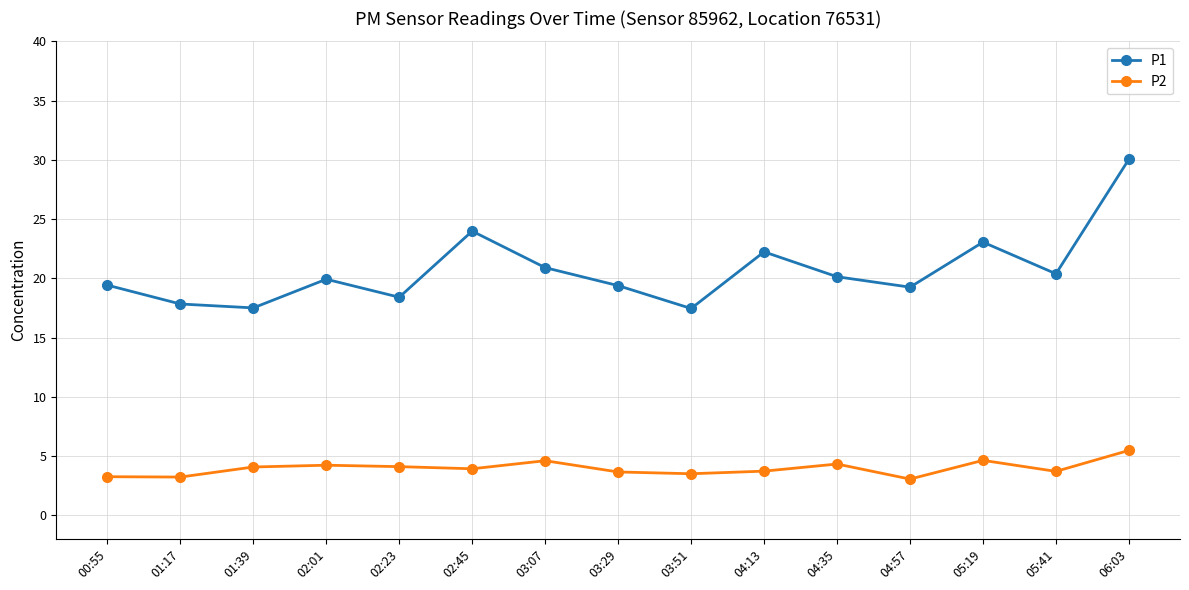

Which series has the largest total across all categories?

P1